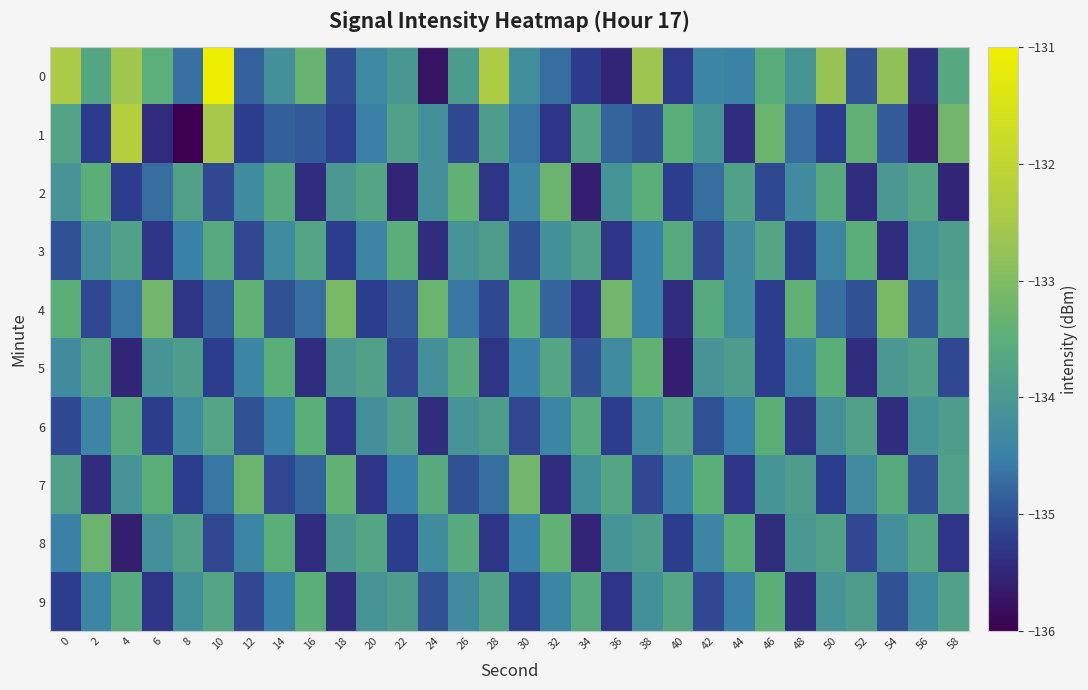

At 12, list the series in order from largest to smallest.

7, 4, 2, 5, 8, 0, 6, 3, 9, 1